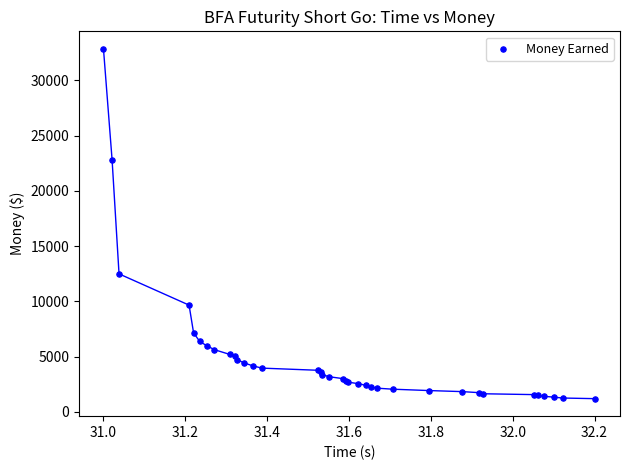

What Y value in the scatter plot is closest to 17019?

12485.1